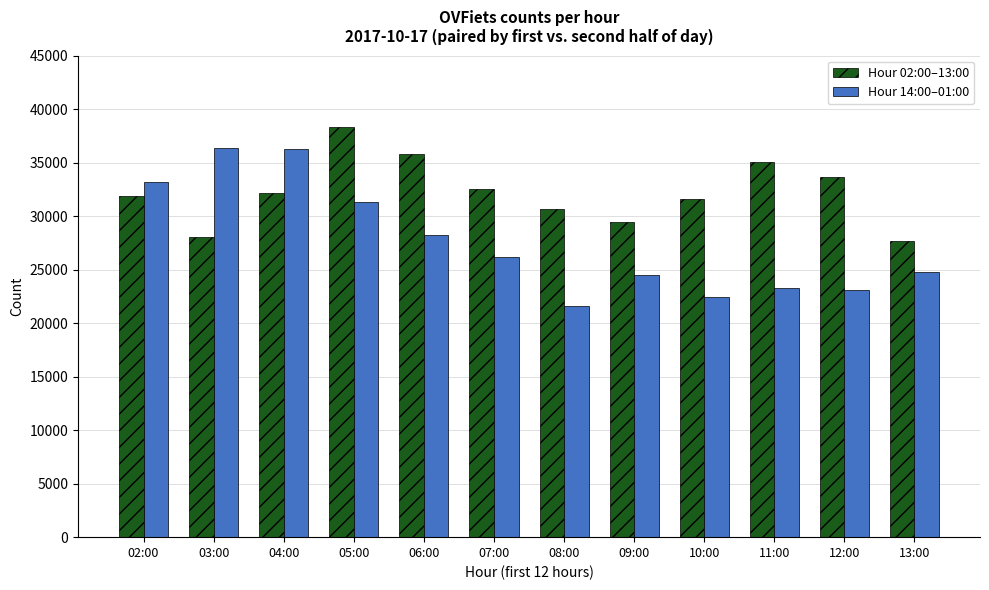

True or false: Hour 14:00–01:00 has a value of 8534 at 04:00.

False